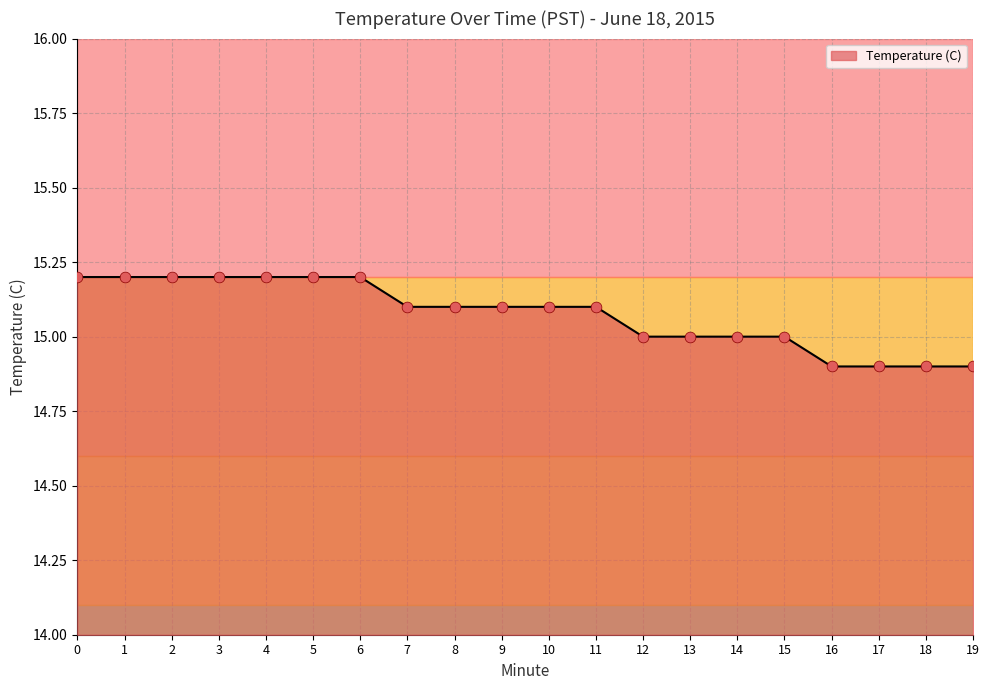

Approximately how many times larger is the value at 4 compared to 1?

1.0